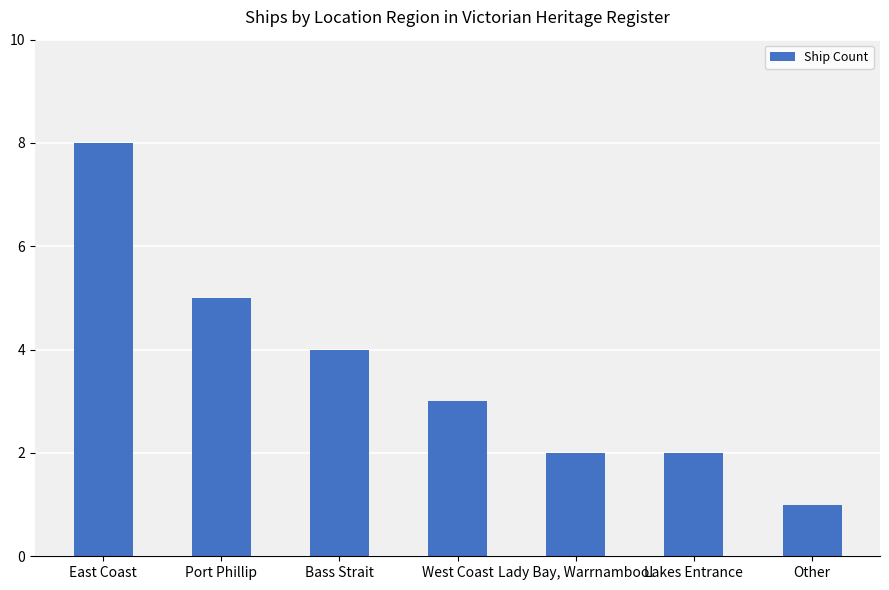

What is the approximate value at Port Phillip?

5